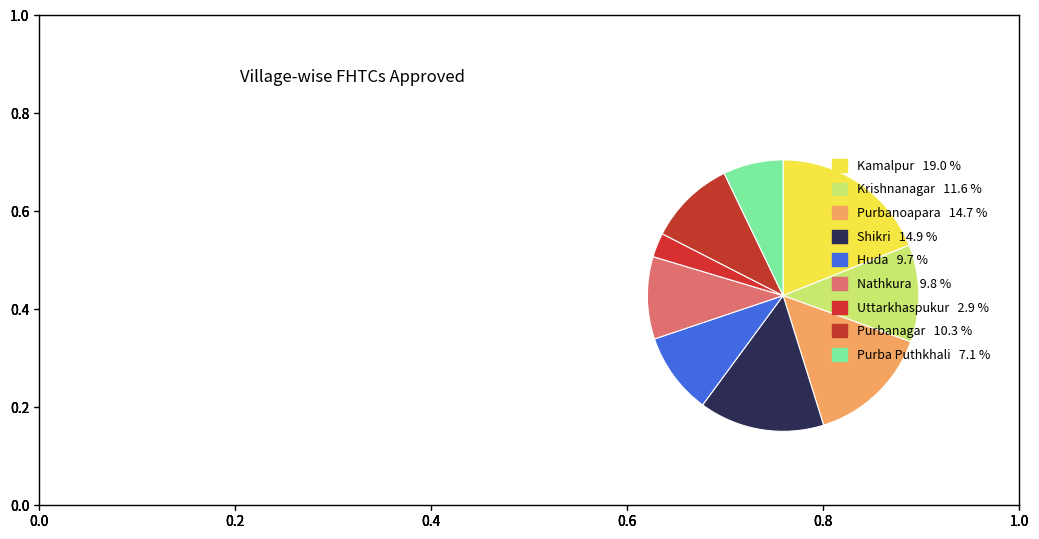

Is there any slice that represents more than half of the pie?

No